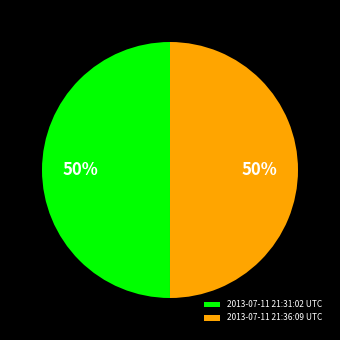

To the nearest percent, what portion does 2013-07-11 21:31:02 UTC represent?

50%